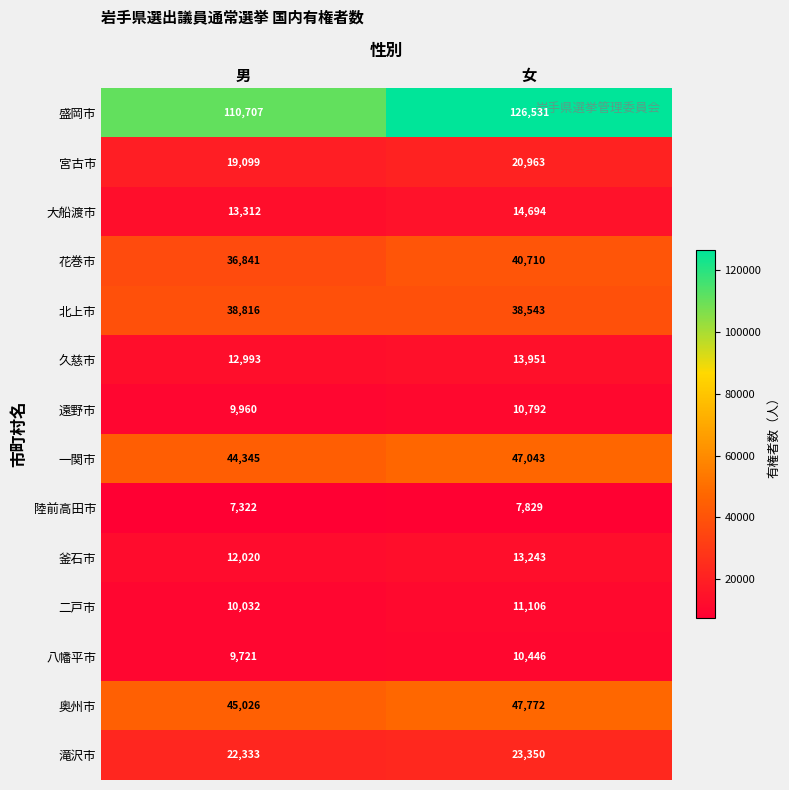

Reading left to right, list all the values displayed in this chart.

盛岡市: 110707	126531
宮古市: 19099	20963
大船渡市: 13312	14694
花巻市: 36841	40710
北上市: 38816	38543
久慈市: 12993	13951
遠野市: 9960	10792
一関市: 44345	47043
陸前高田市: 7322	7829
釜石市: 12020	13243
二戸市: 10032	11106
八幡平市: 9721	10446
奥州市: 45026	47772
滝沢市: 22333	23350